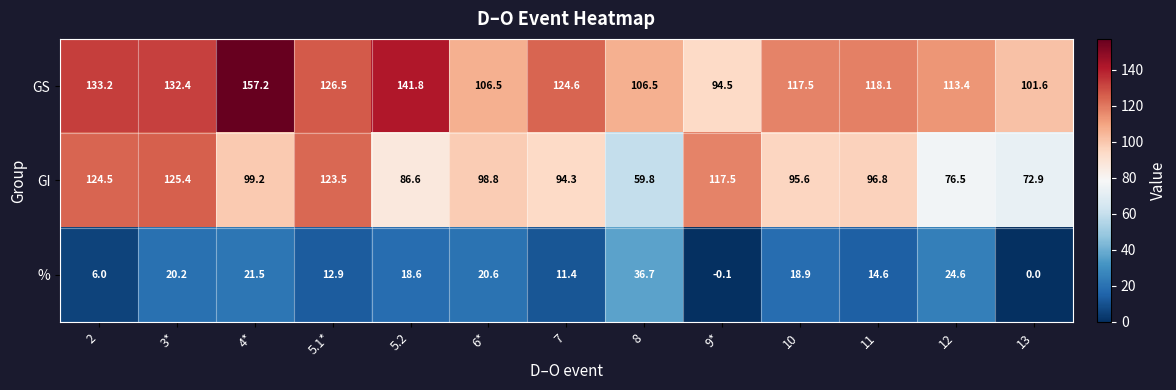

The value of GS at 9* is 94.5. True or false?

True